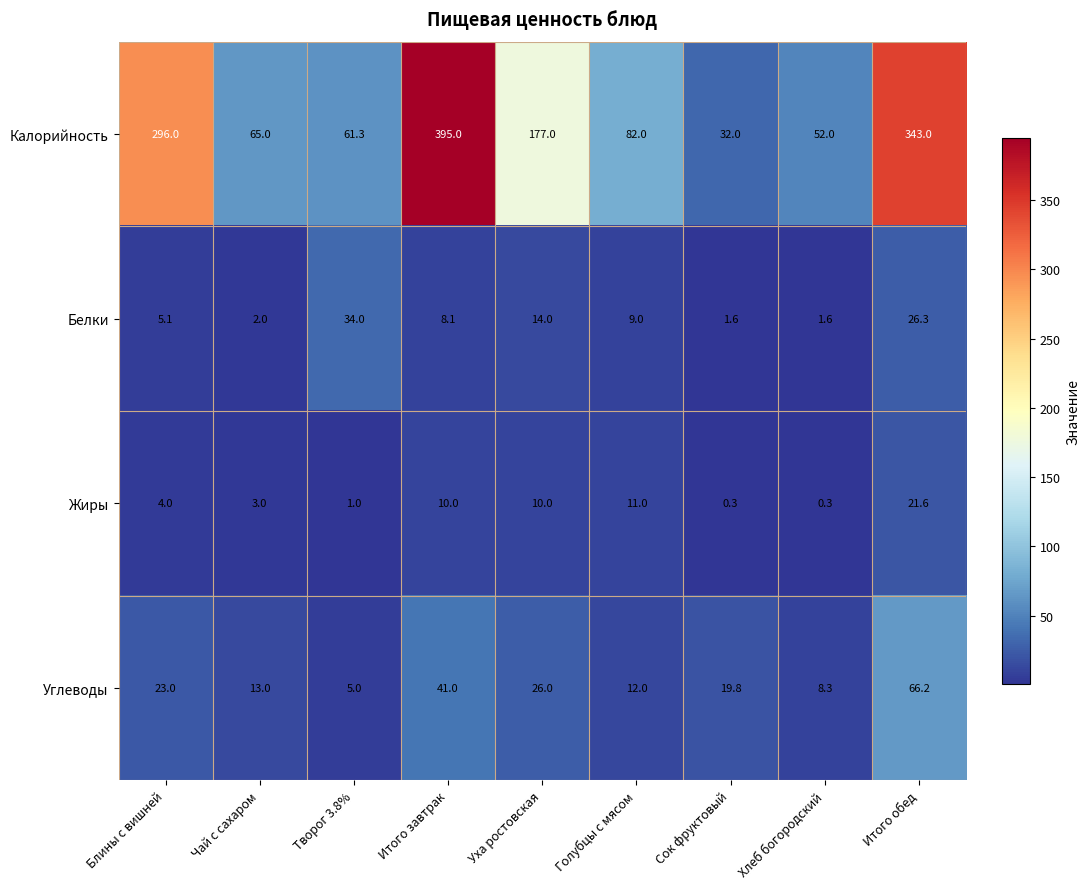

What is the spread (max minus min) of values at Сок фруктовый?

31.7